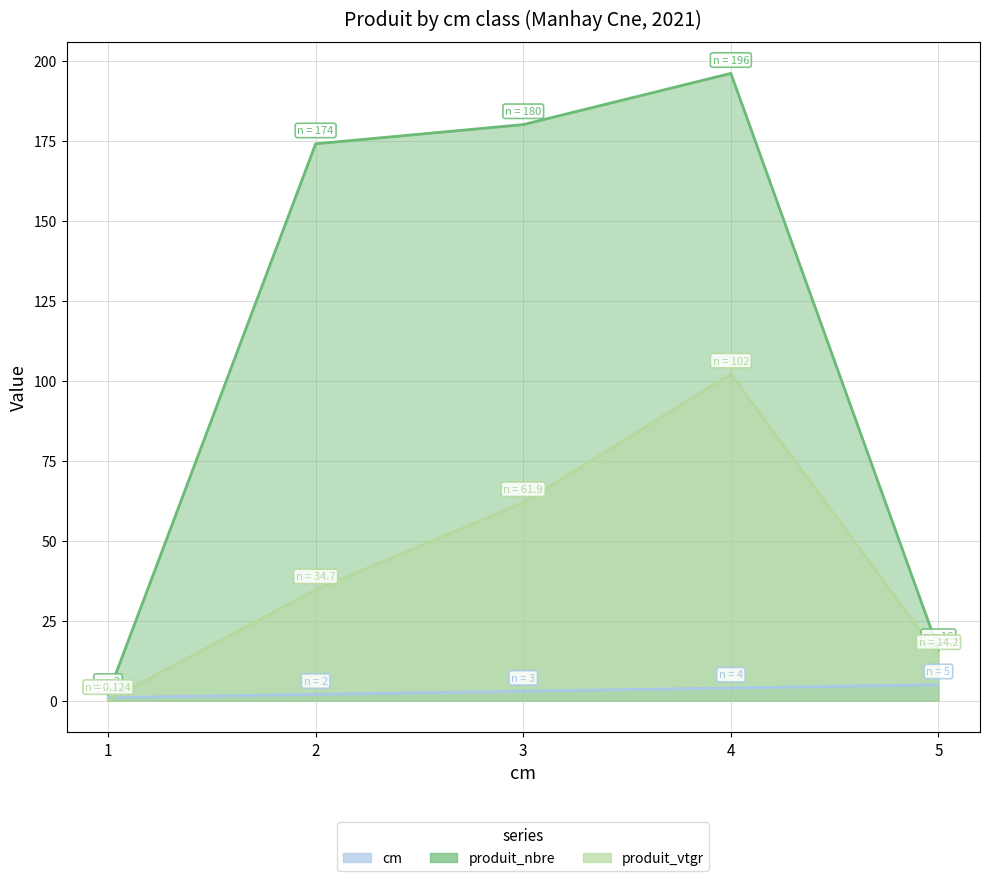

Reading right to left, transcribe all the data shown in this chart.

cm: 5=5.0	4=4.0	3=3.0	2=2.0	1=1.0
produit_nbre: 5=16.0	4=196.0	3=180.0	2=174.0	1=2.0
produit_vtgr: 5=14.2	4=102.1	3=61.9	2=34.7	1=0.1